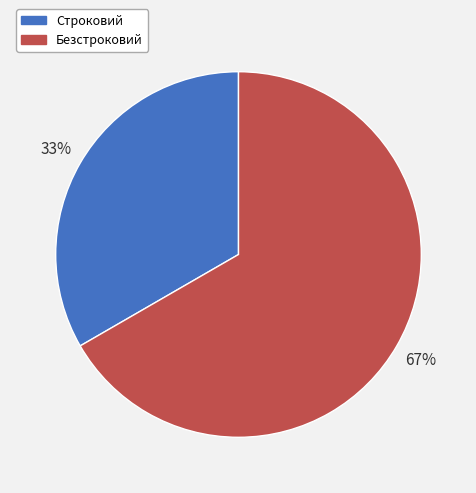

Which has a higher value, Строковий or Безстроковий?

Безстроковий